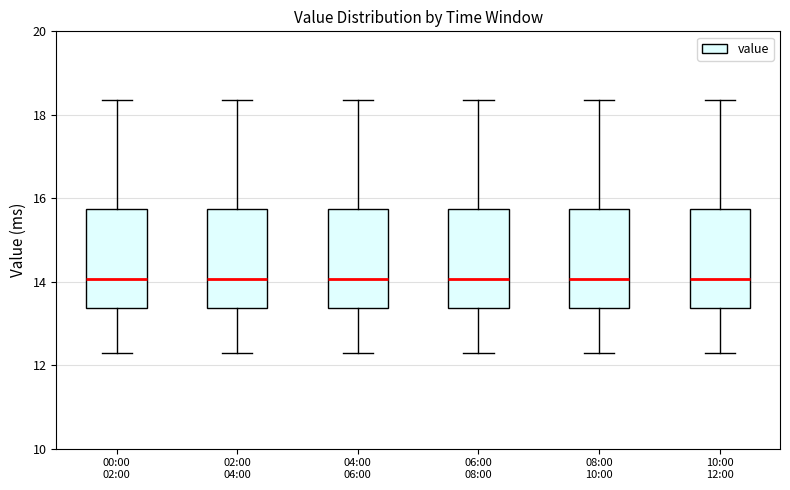

Reading left to right, transcribe this box plot: for each box, give where its median line is, the range the box spans, and where its two whiskers end, as read against the y-axis. The values are not printed on the chart, so give them approximately, as read against the axis.

00:00 02:00: median 14.0, box 13.4 to 15.8, whiskers 12.4 to 18.4
02:00 04:00: median 14.0, box 13.4 to 15.8, whiskers 12.4 to 18.4
04:00 06:00: median 14.0, box 13.4 to 15.8, whiskers 12.4 to 18.4
06:00 08:00: median 14.0, box 13.4 to 15.8, whiskers 12.4 to 18.4
08:00 10:00: median 14.0, box 13.4 to 15.8, whiskers 12.4 to 18.4
10:00 12:00: median 14.0, box 13.4 to 15.8, whiskers 12.4 to 18.4